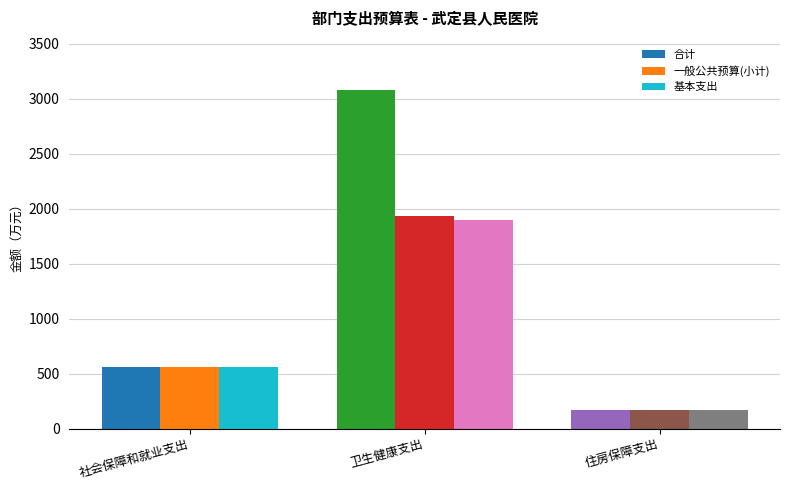

The 一般公共预算(小计) series shows 167.2 at 住房保障支出. True or false?

True